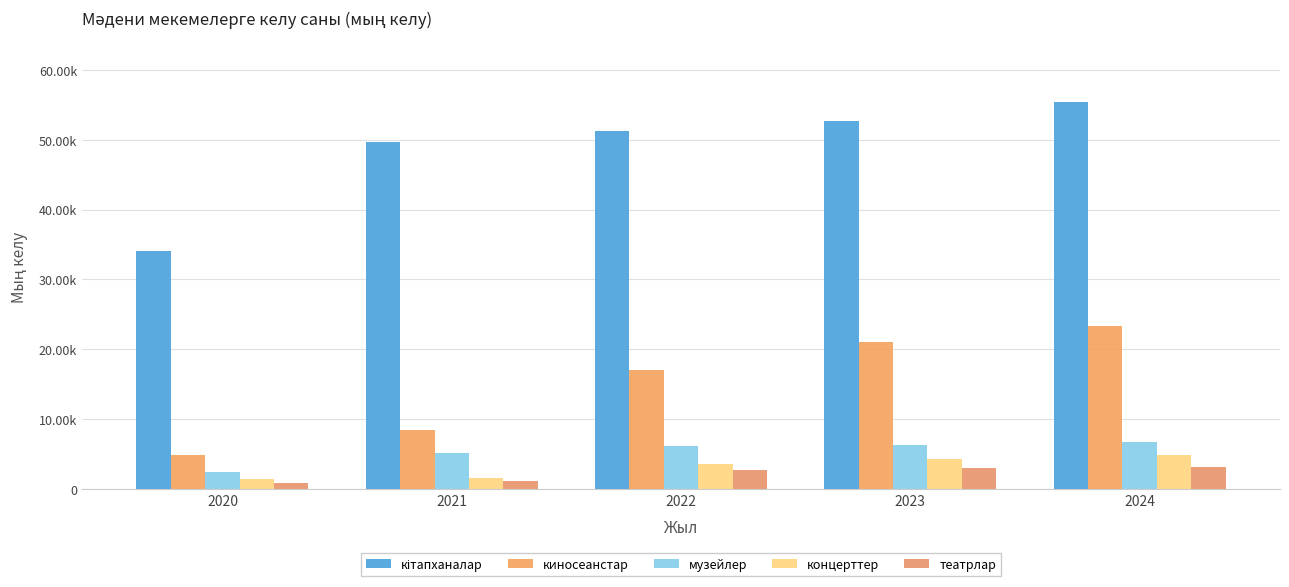

Where is музейлер nearest to the value 4508?

2021